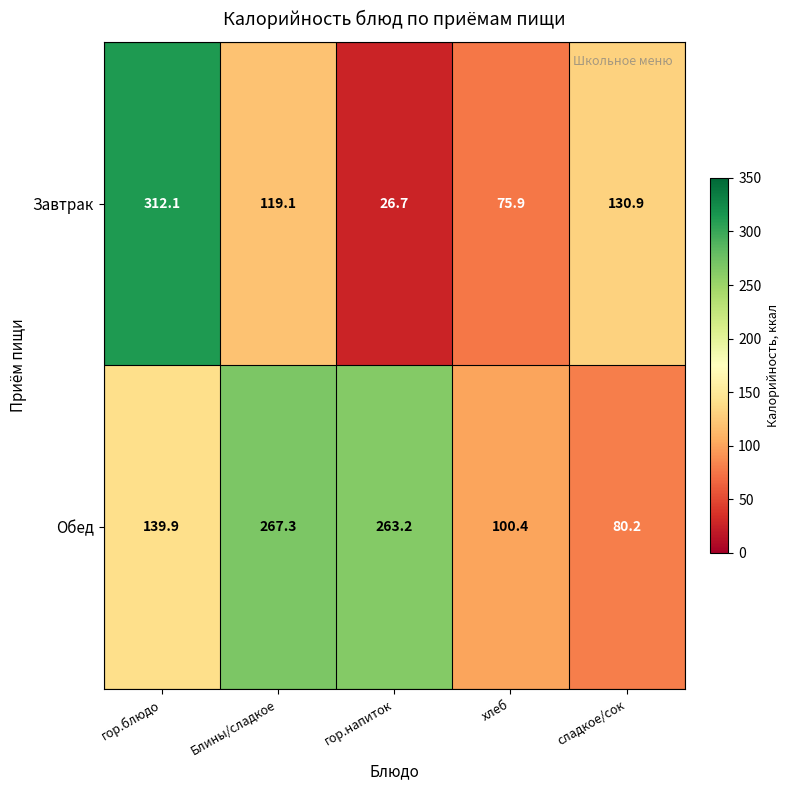

Which series has the largest range (max minus min)?

Завтрак